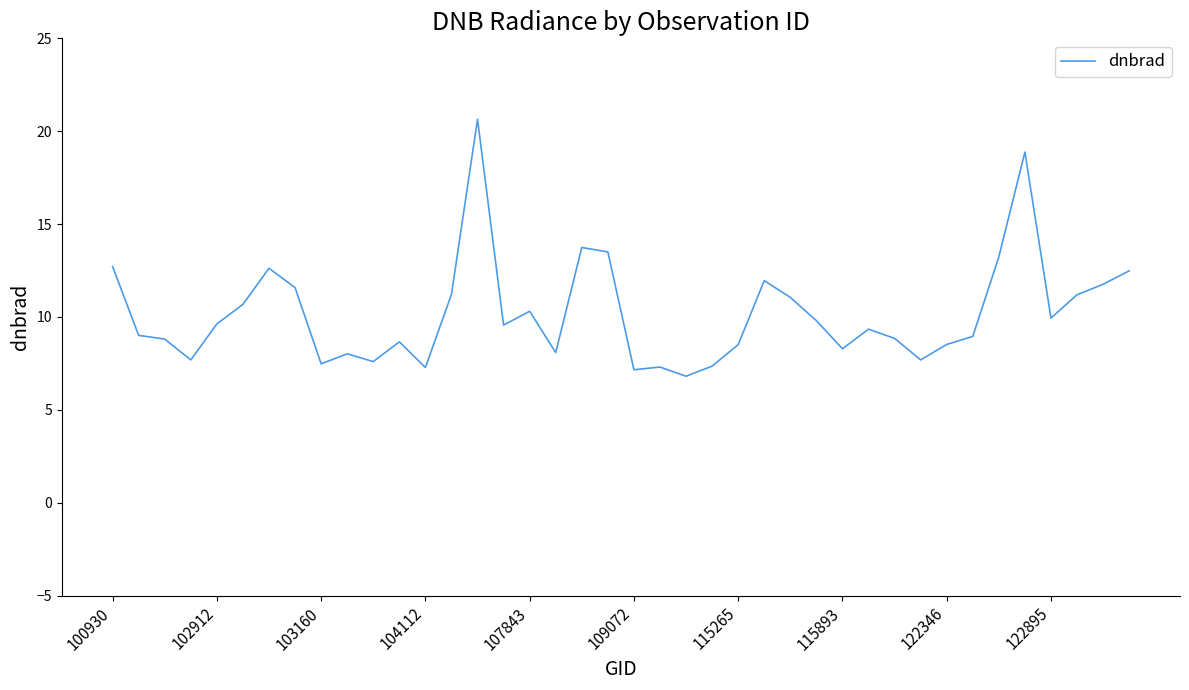

What is the maximum value shown in the chart?

20.6